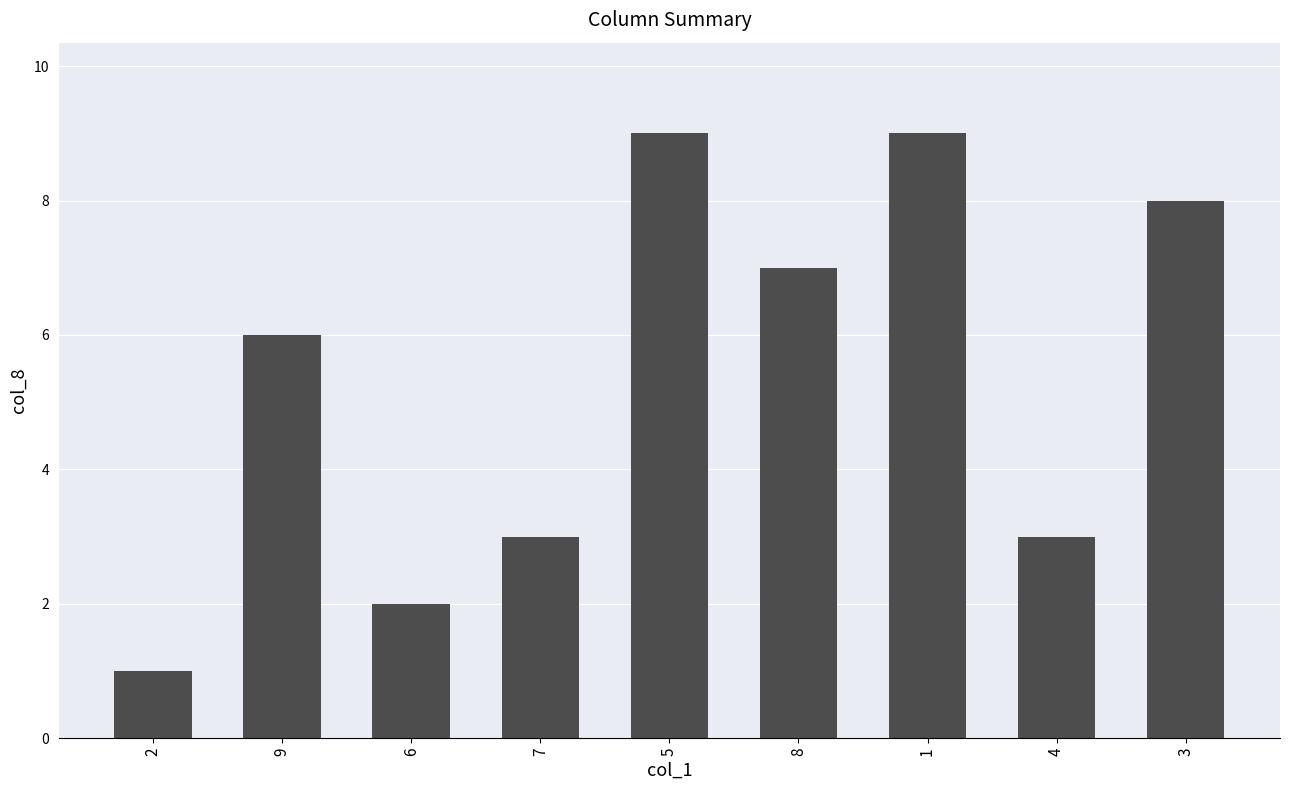

What is the label of the 3rd bar from the right?

1